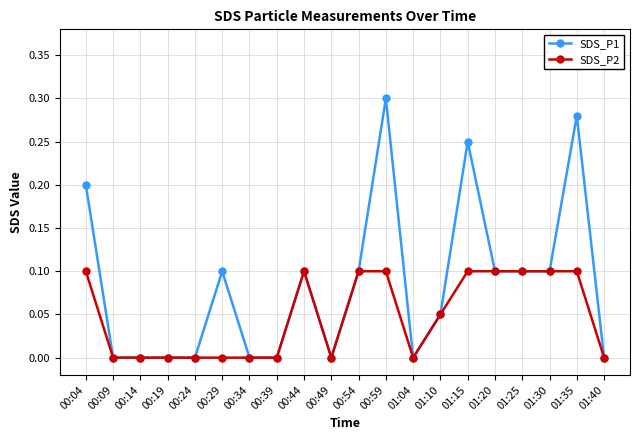

How many SDS_P2 values are between 0 and 1?

20